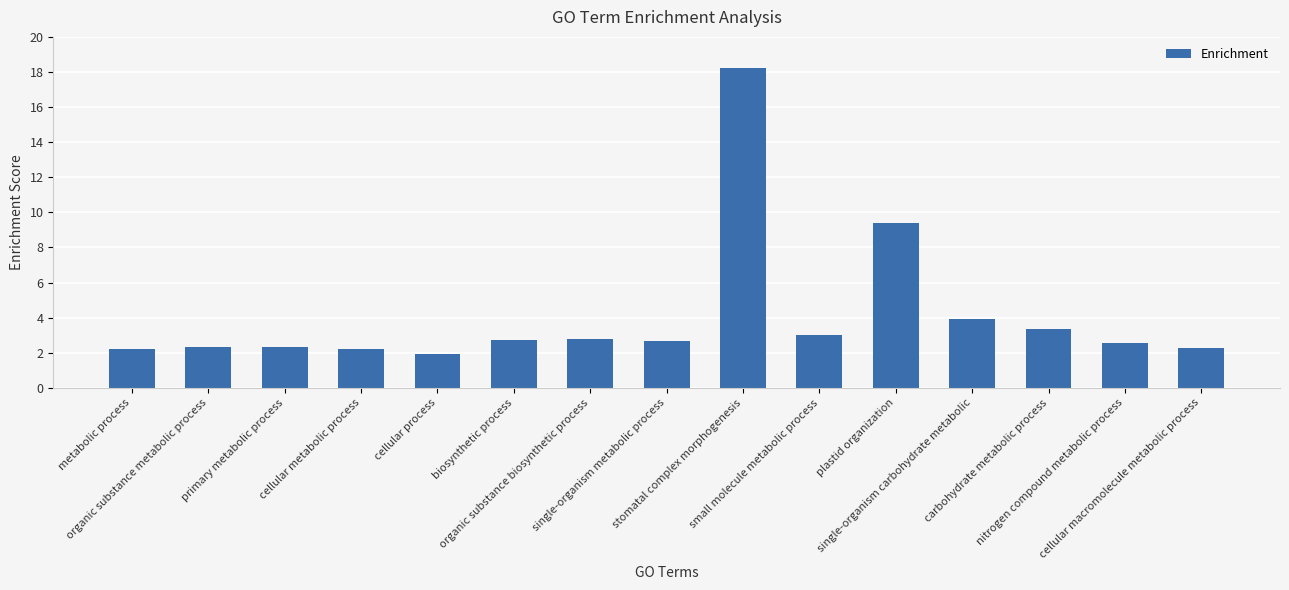

Count the number of categories in the chart.

15